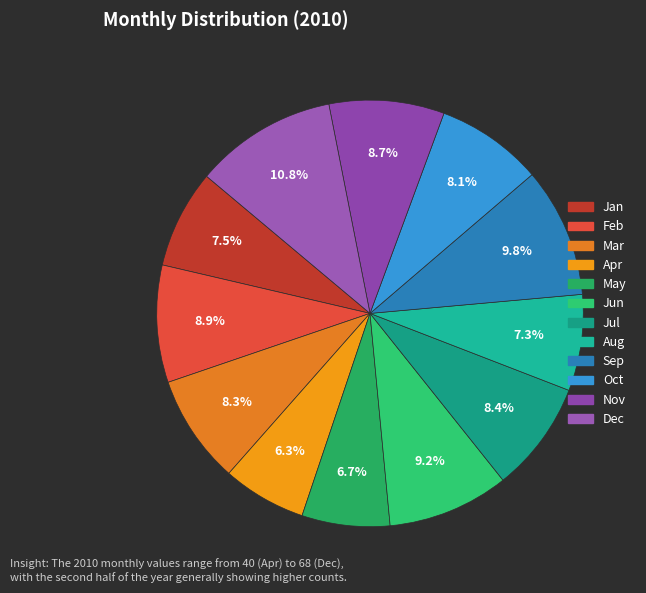

How many segments does this pie chart have?

12